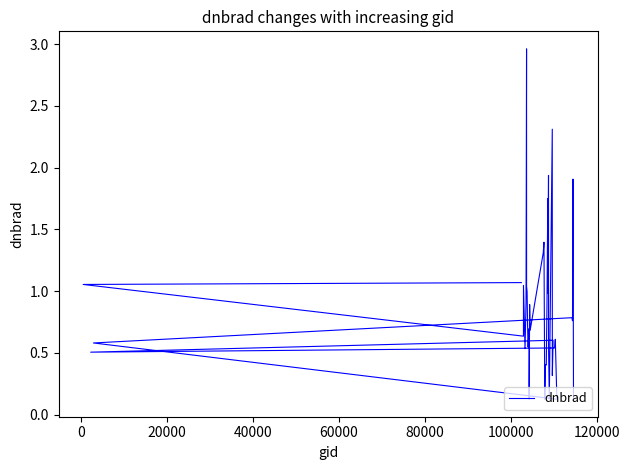

How many lines are shown in the chart?

1